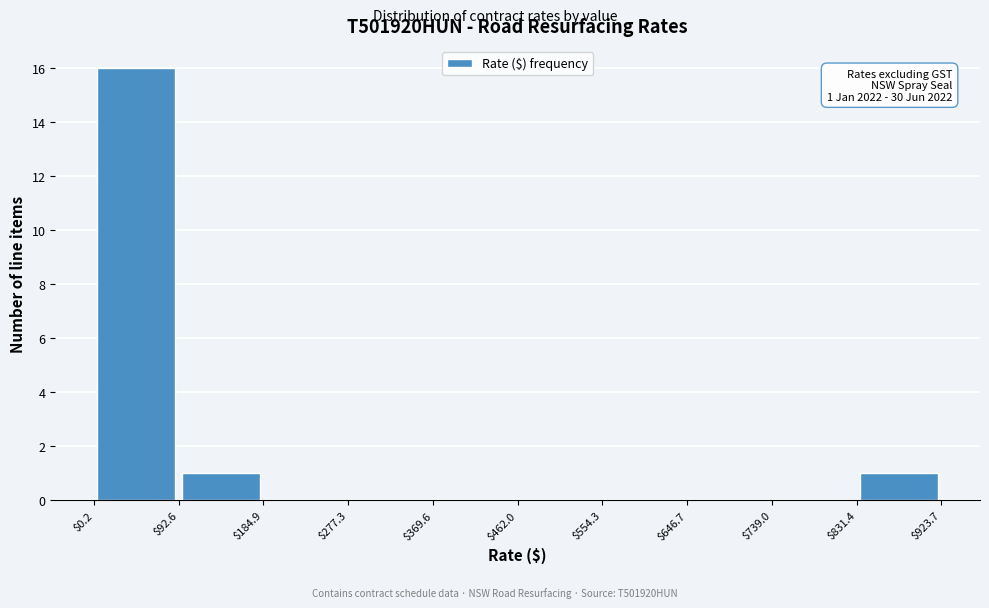

Over which range of the x-axis is the bar tallest?

$0.2 to $92.6